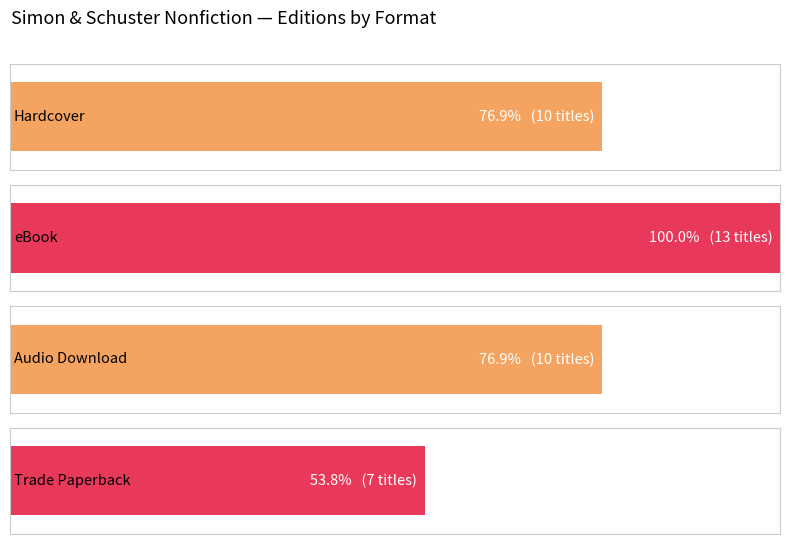

The eBook series shows 11 at 6. True or false?

False